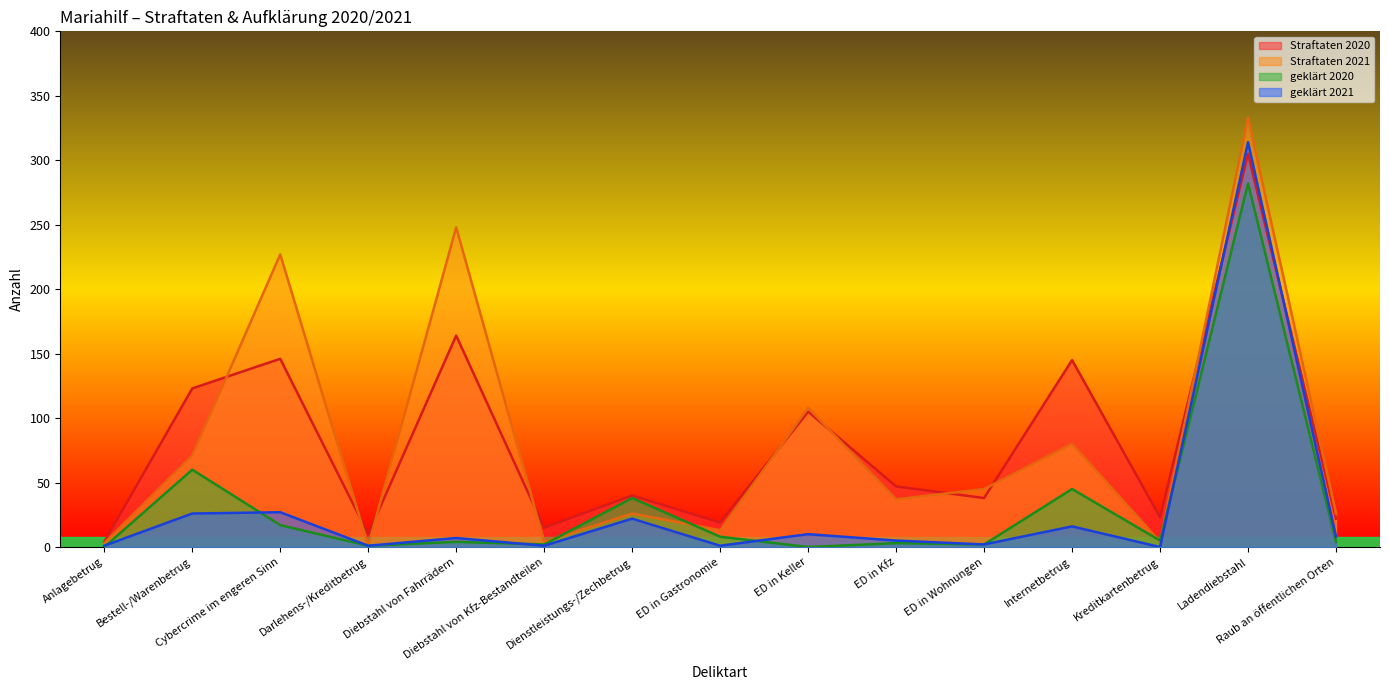

What is the maximum value for geklärt 2021?

314